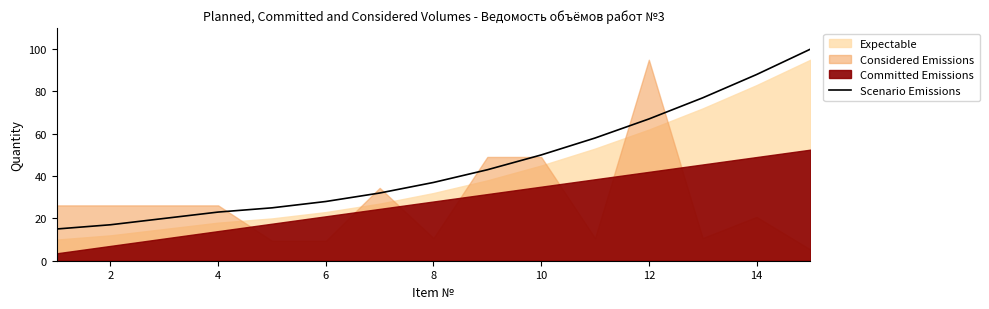

True or false: the data has more than 1 interior local peaks.

False